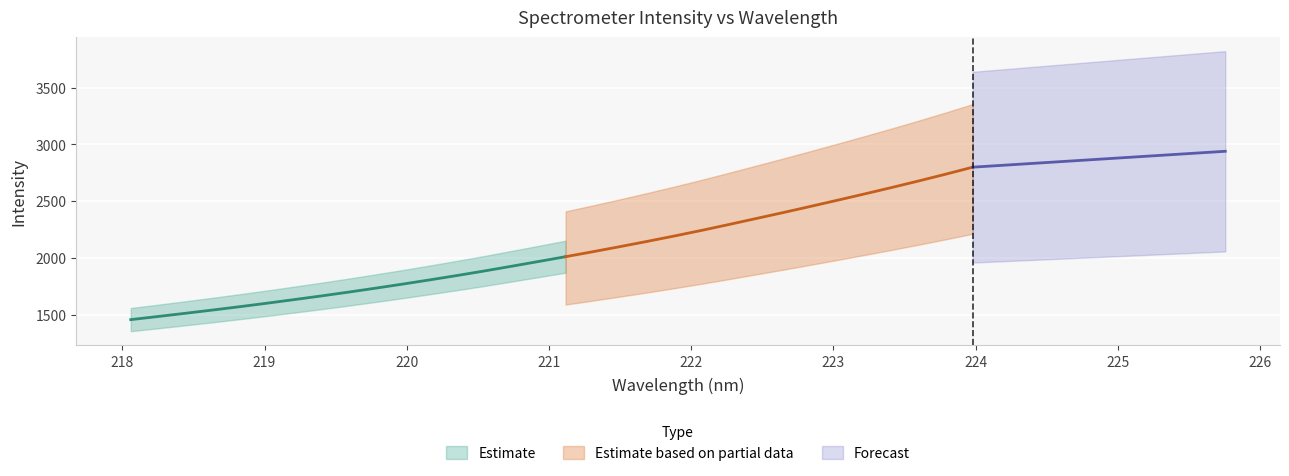

True or false: x_vals has more than 0 points higher than both neighbors.

False